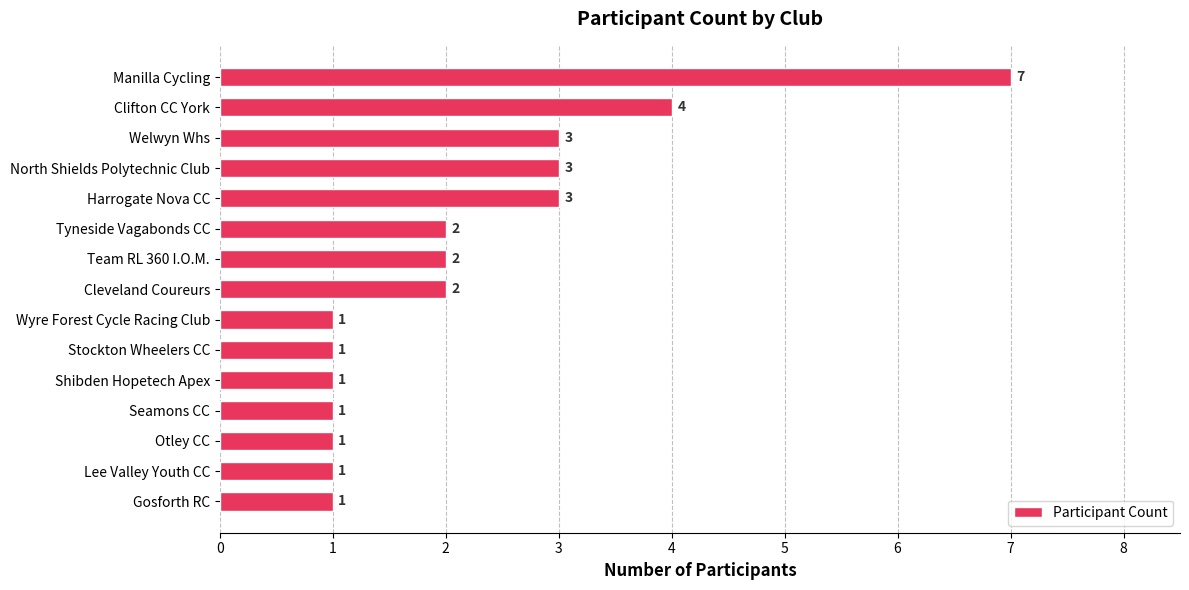

What is the difference between the maximum and minimum values?

6